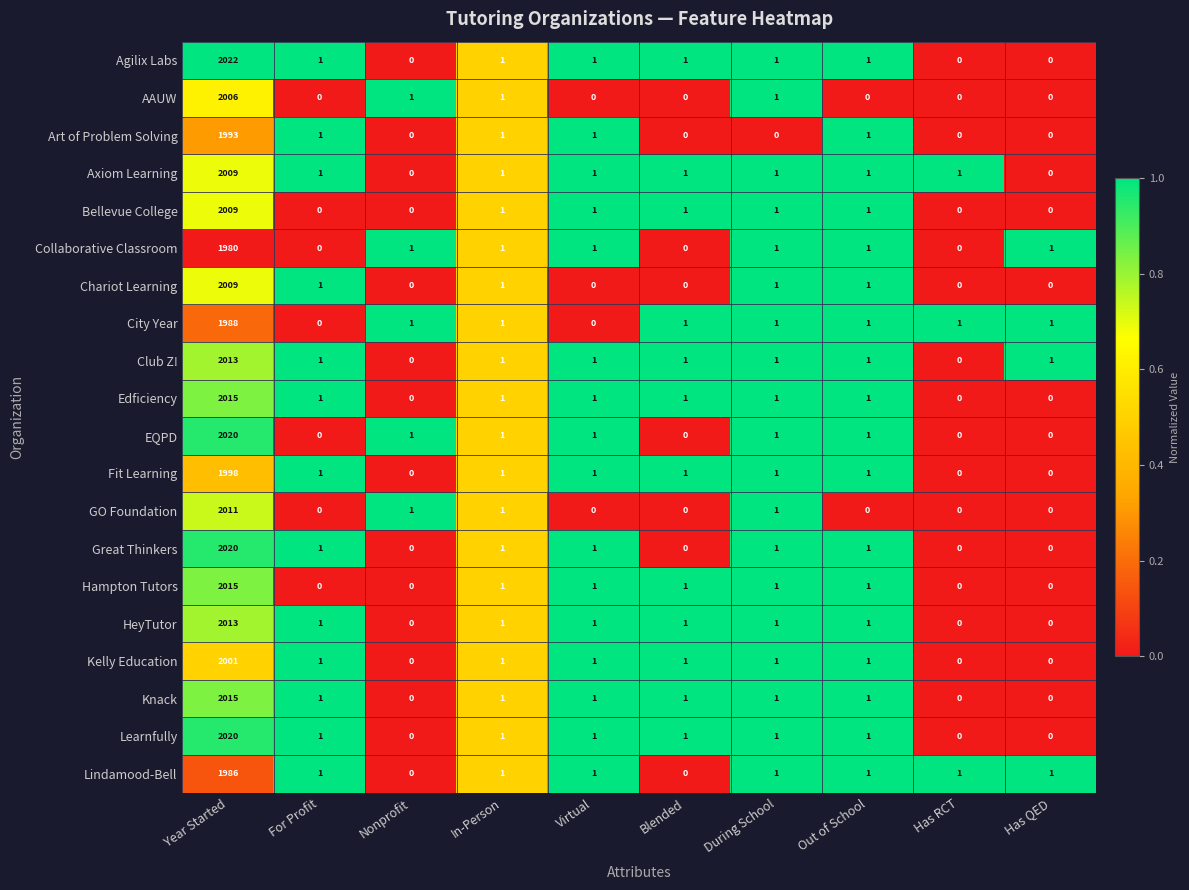

What is the average value of the Collaborative Classroom series?

199